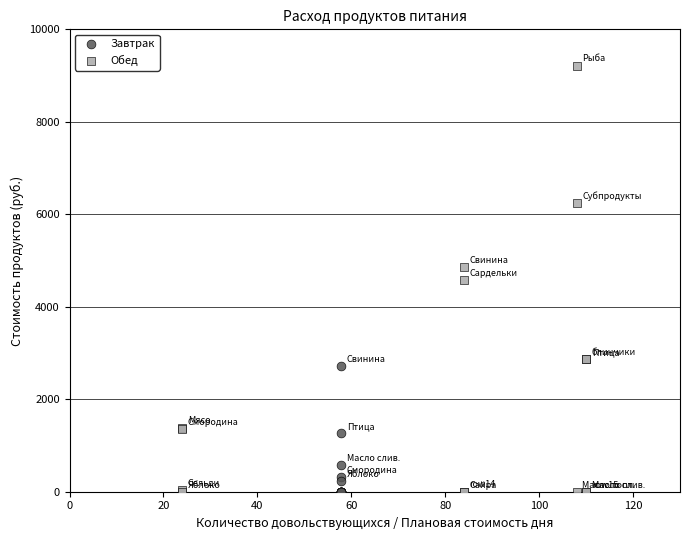

Which series has the widest spread of Y values?

Обед